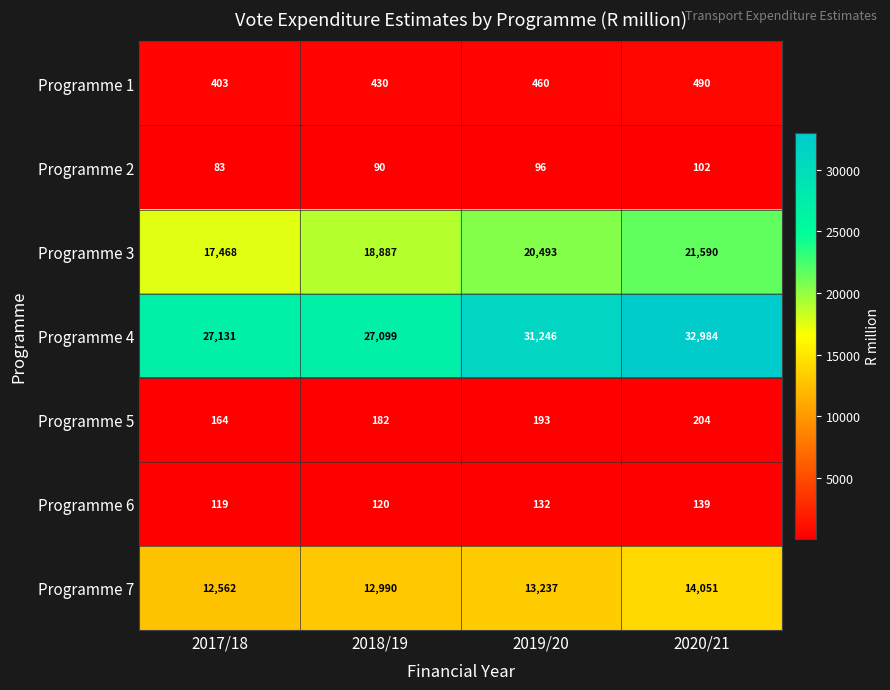

Which series has the largest total across all categories?

Programme 4